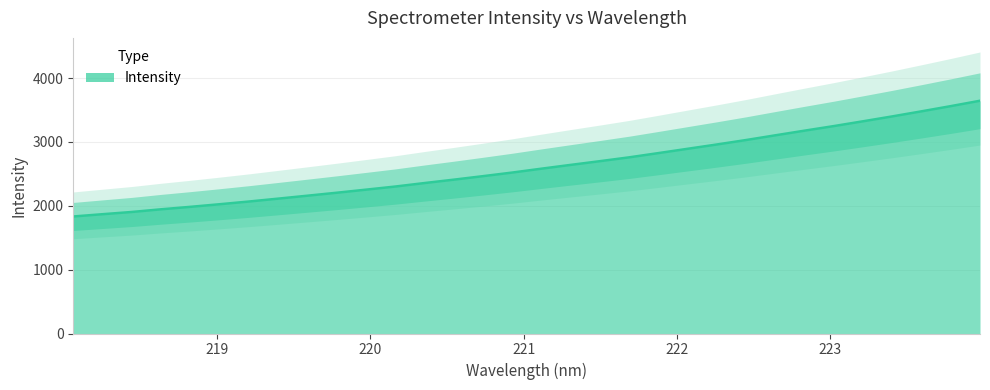

True or false: the data shows 1094.5 at 224.

False